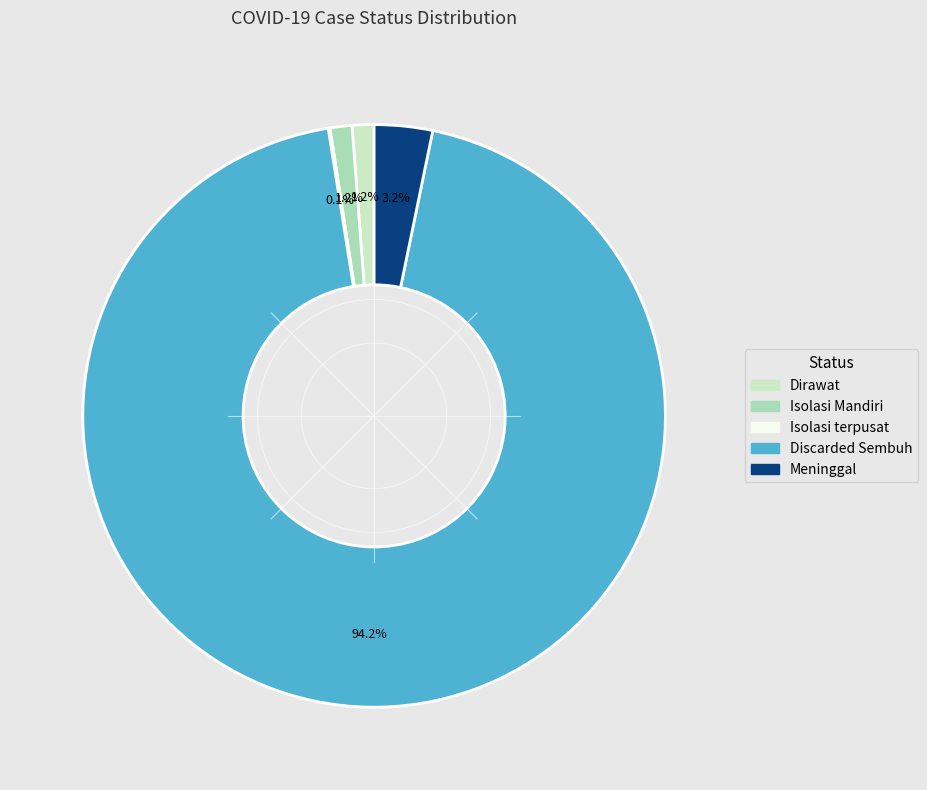

Is there a majority slice in this chart?

Yes